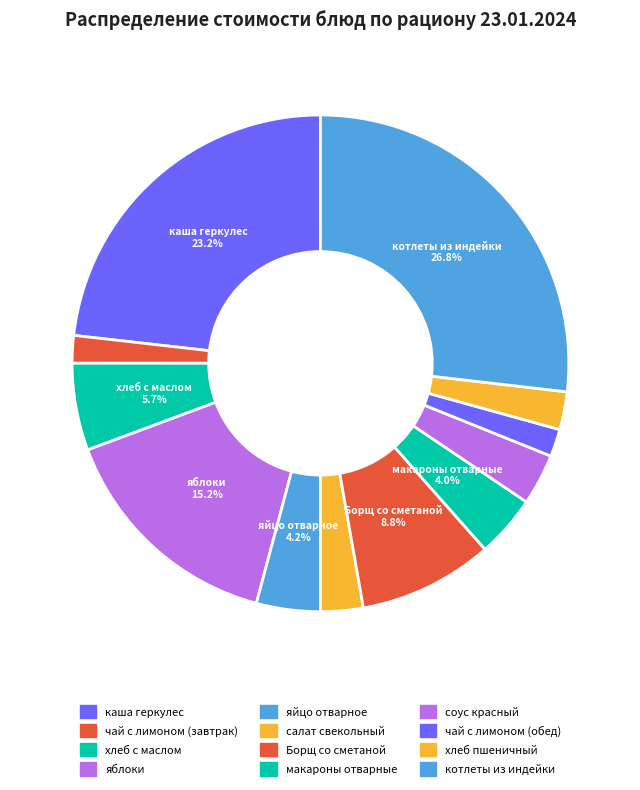

What percentage do чай с лимоном (обед) and салат свекольный together represent?

4.6%